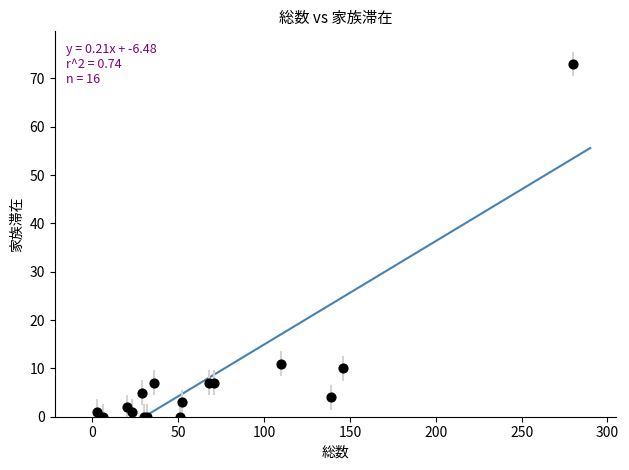

What Y value in the scatter plot is closest to 36?

11